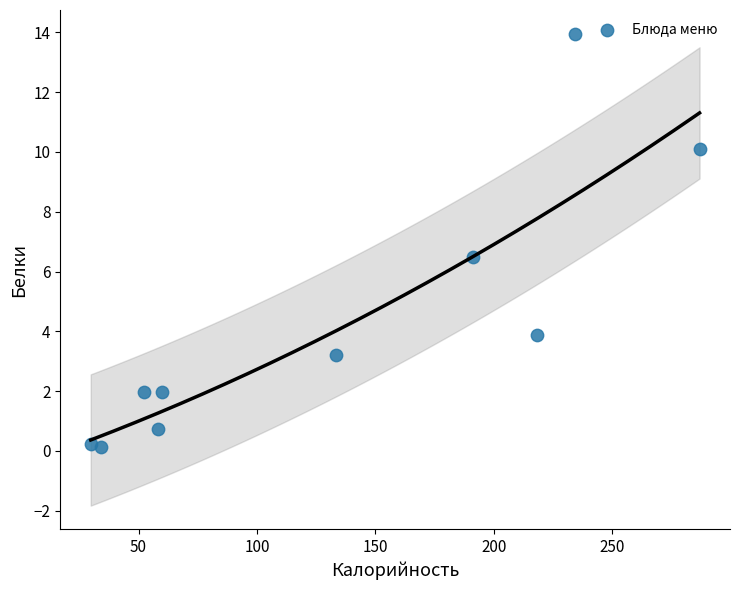

What Y value in the scatter plot is closest to 7?

6.5